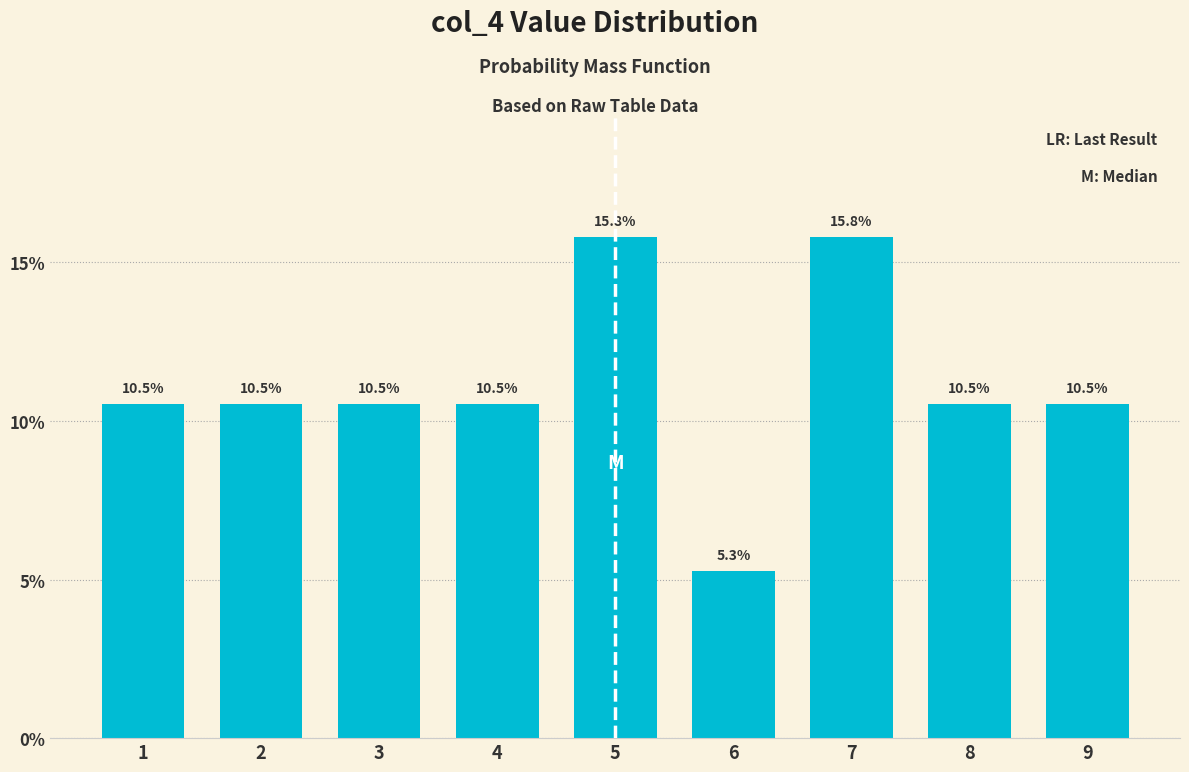

Reading left to right, list all the values displayed in this chart.

1=10.5	2=10.5	3=10.5	4=10.5	5=15.8	6=5.3	7=15.8	8=10.5	9=10.5